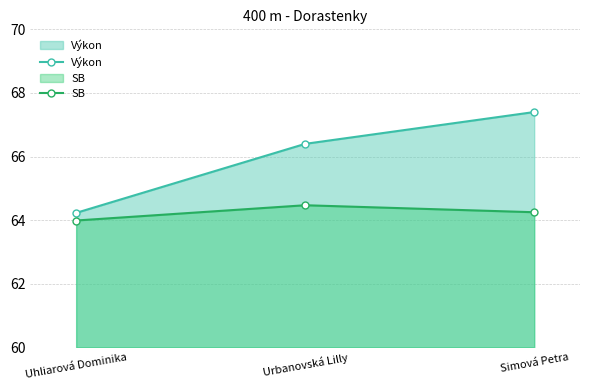

What is the difference between the Výkon values at Simová Petra and Uhliarová Dominika?

3.2